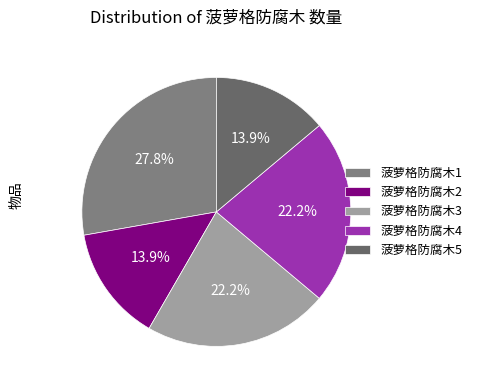

To the nearest percent, what is the difference between the largest and smallest slice percentages?

14%